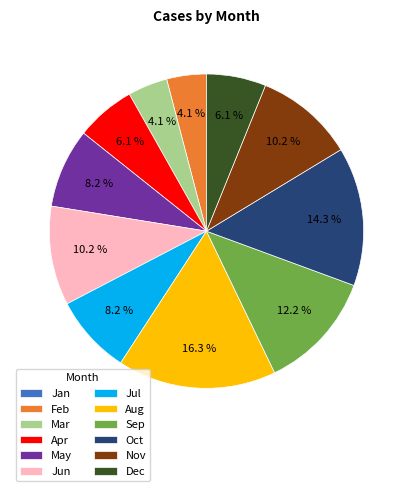

Combined, do Dec and Feb account for over 50%?

No